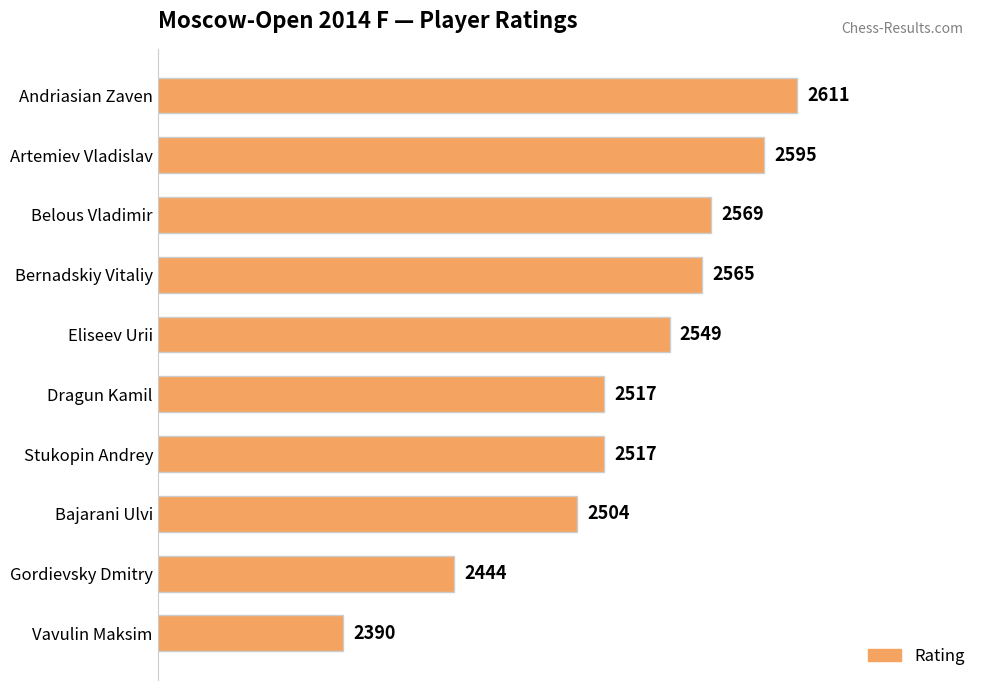

What is the difference between the second highest and minimum values?

205